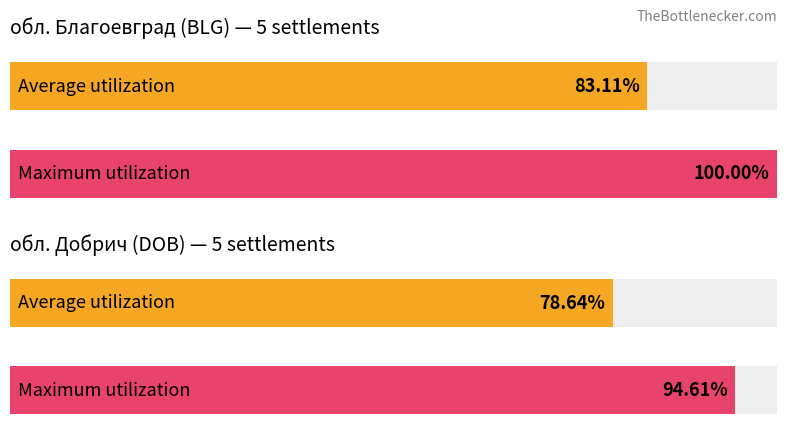

Which series has the largest total across all categories?

Maximum utilization